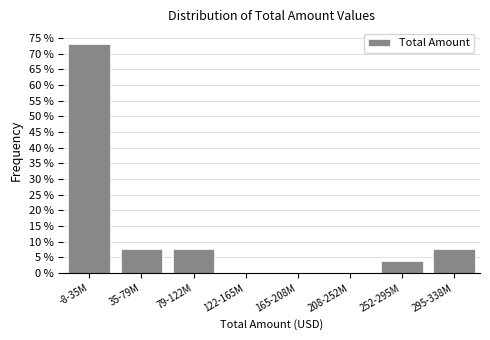

Reading left to right, what are all the values shown in this chart?

-8-35M=73.1	35-79M=7.7	79-122M=7.7	122-165M=0.0	165-208M=0.0	208-252M=0.0	252-295M=3.8	295-338M=7.7